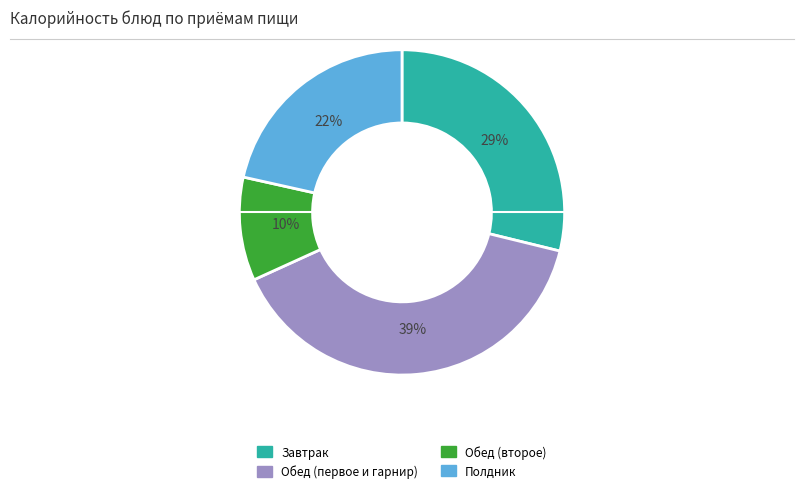

To the nearest percent, what is the average slice percentage?

25%